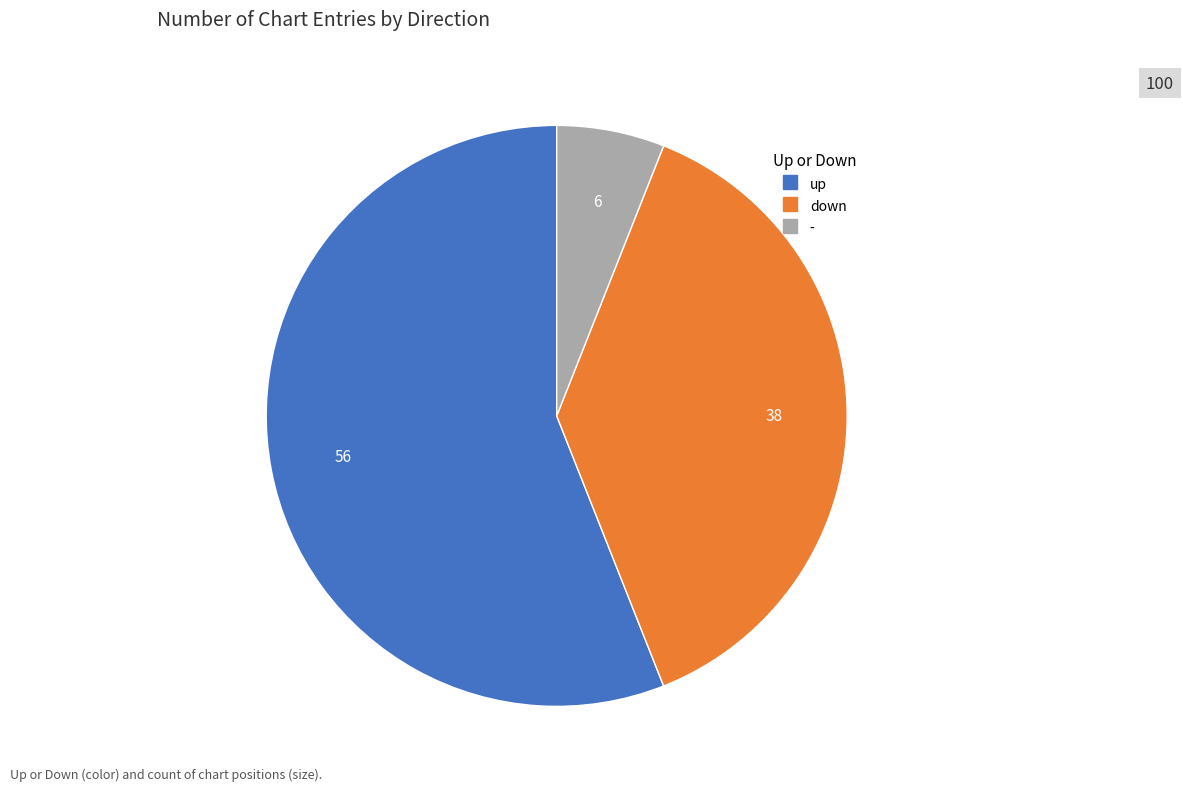

Count the number of slices in the pie.

3